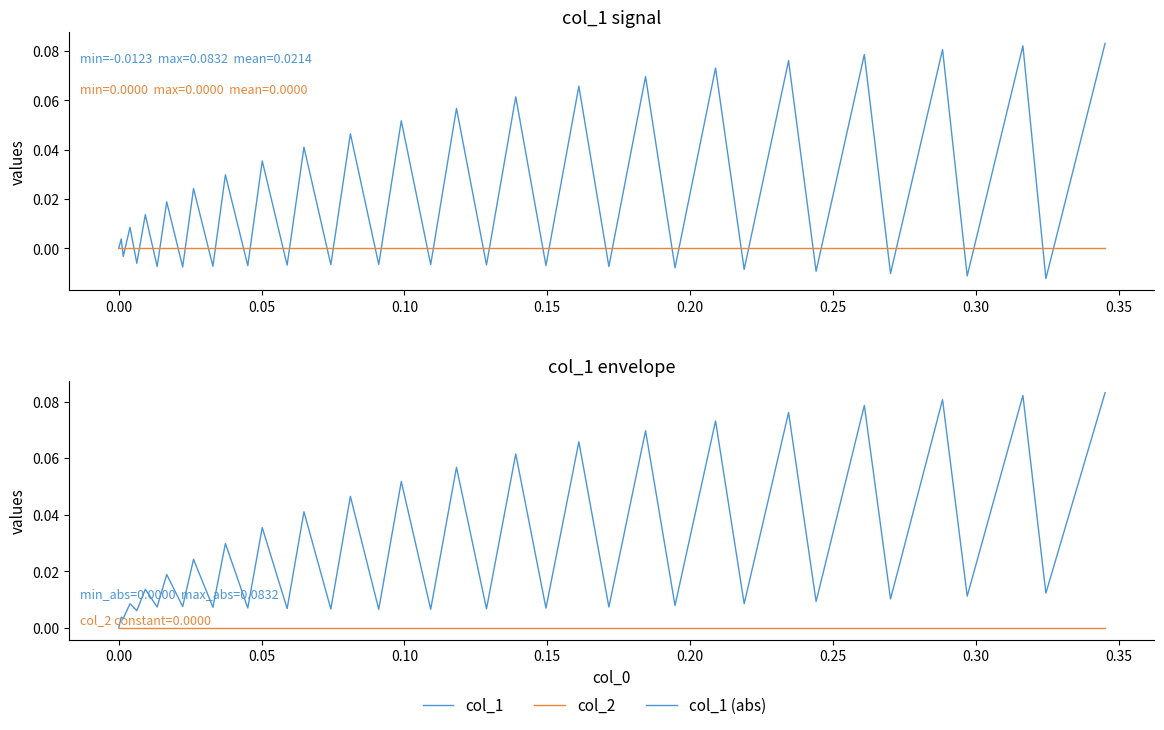

How many intersections are there between col_1 and col_2?

38